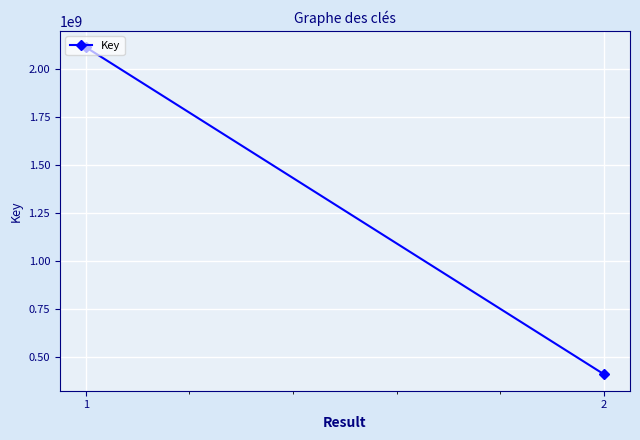

The value at 1 is 2112041789. True or false?

True